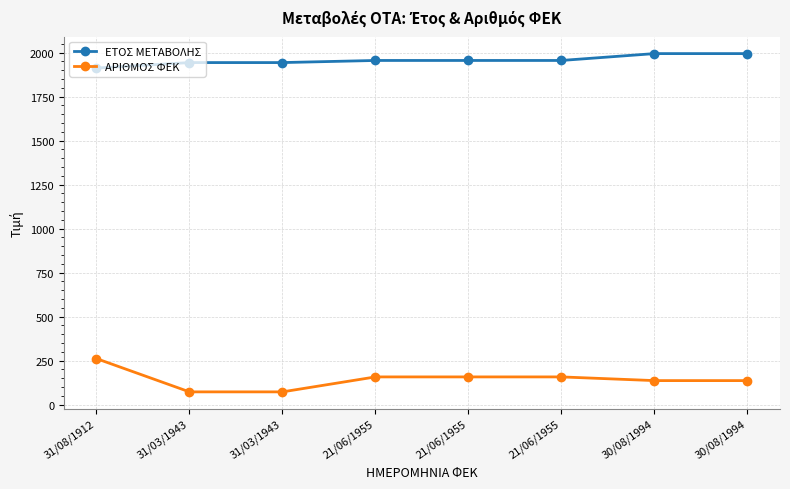

Reading left to right, list all the values displayed in this chart.

ΕΤΟΣ ΜΕΤΑΒΟΛΗΣ: 31/08/1912=1912	31/03/1943=1943	31/03/1943=1943	21/06/1955=1955	21/06/1955=1955	21/06/1955=1955	30/08/1994=1994	30/08/1994=1994
ΑΡΙΘΜΟΣ ΦΕΚ: 31/08/1912=261	31/03/1943=72	31/03/1943=72	21/06/1955=157	21/06/1955=157	21/06/1955=157	30/08/1994=136	30/08/1994=136